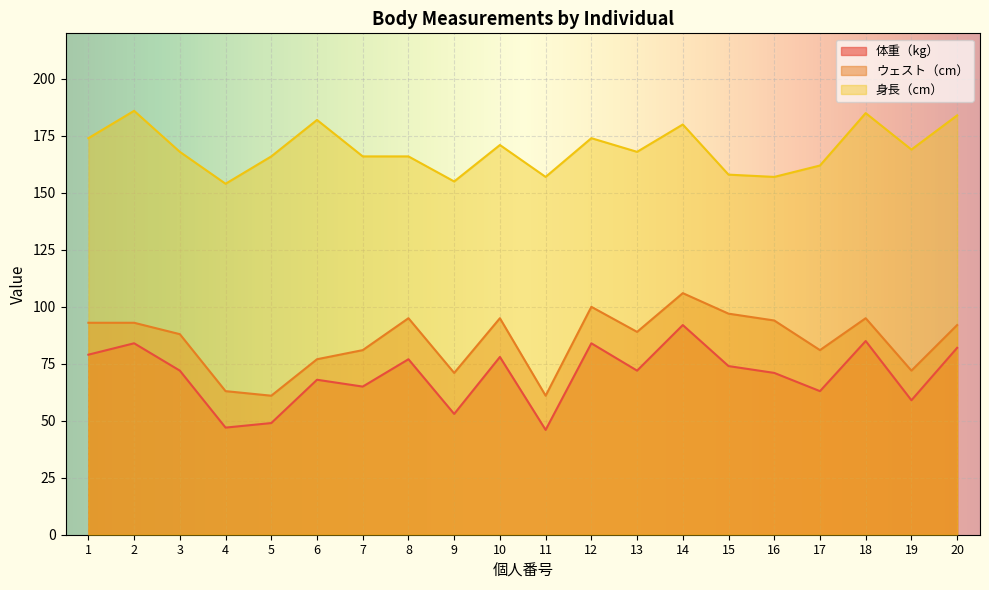

True or false: 体重（kg） and ウェスト（cm） cross at least once.

False